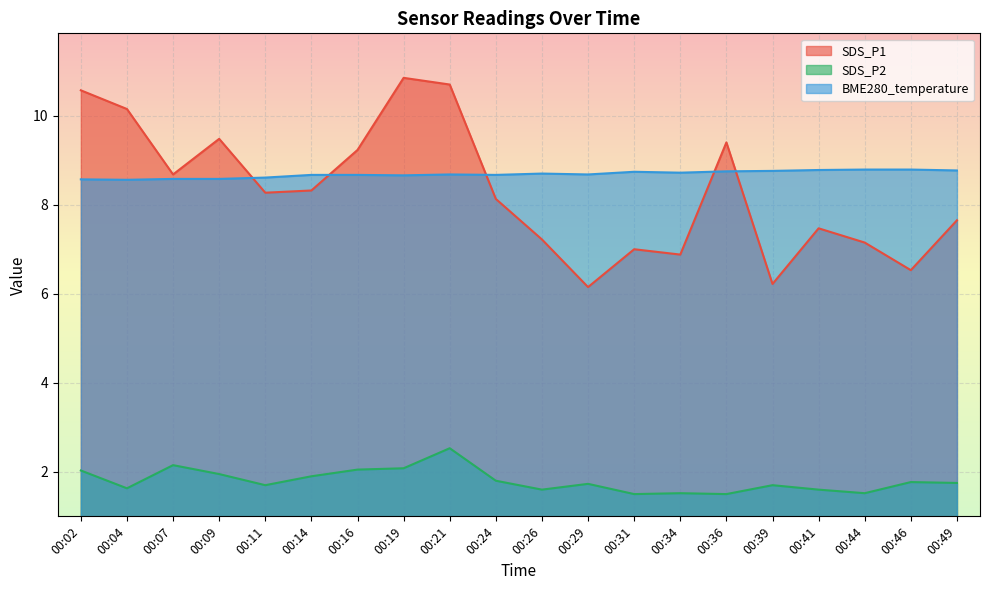

What is the approximate value of SDS_P2 at 00:21?

2.5